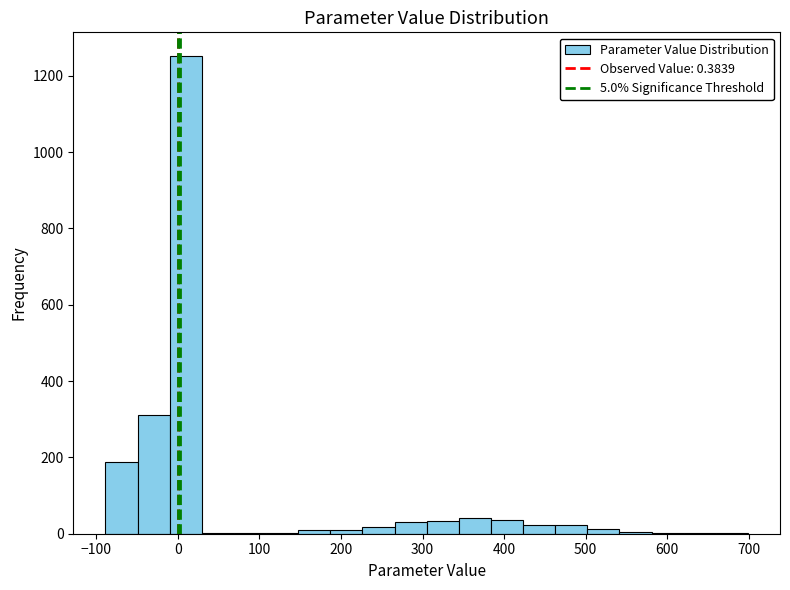

Read against the x-axis, roughly where is the centre of the tallest bar?

10